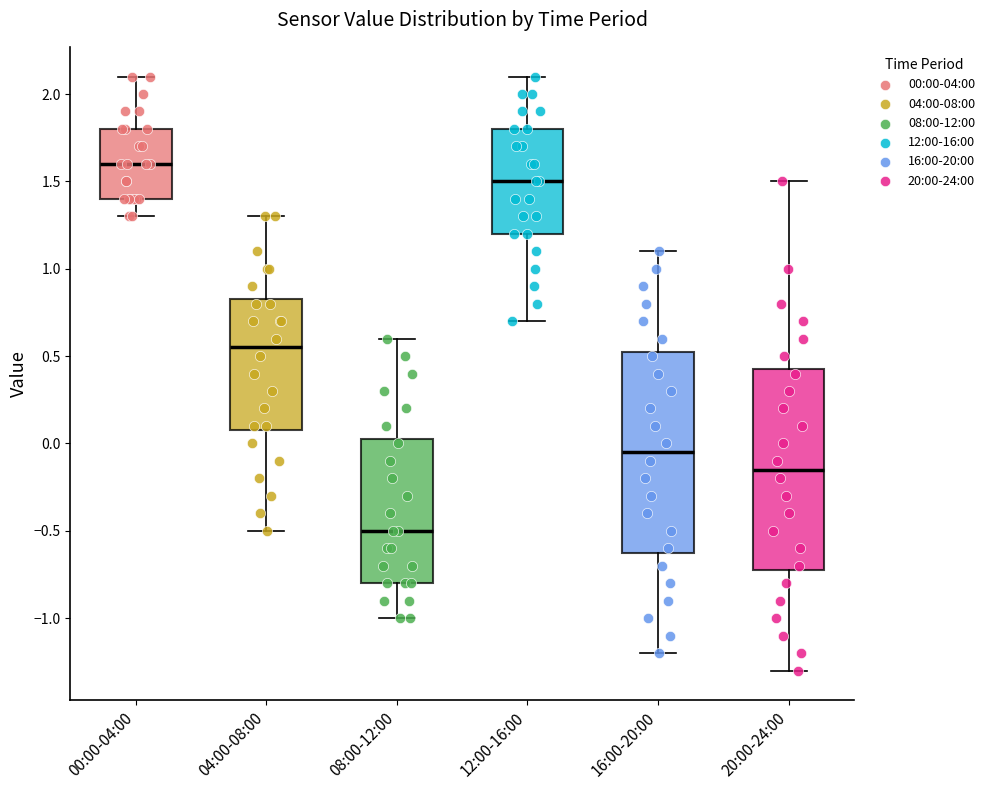

Reading left to right, transcribe this box plot: for each box, give where its median line is, the range the box spans, and where its two whiskers end, as read against the y-axis. The values are not printed on the chart, so give them approximately, as read against the axis.

00:00-04:00: median 1.60, box 1.40 to 1.80, whiskers 1.30 to 2.10
04:00-08:00: median 0.55, box 0.10 to 0.85, whiskers -0.50 to 1.30
08:00-12:00: median -0.50, box -0.80 to 0.05, whiskers -1.00 to 0.60
12:00-16:00: median 1.50, box 1.20 to 1.80, whiskers 0.70 to 2.10
16:00-20:00: median -0.05, box -0.60 to 0.55, whiskers -1.20 to 1.10
20:00-24:00: median -0.15, box -0.70 to 0.45, whiskers -1.30 to 1.50